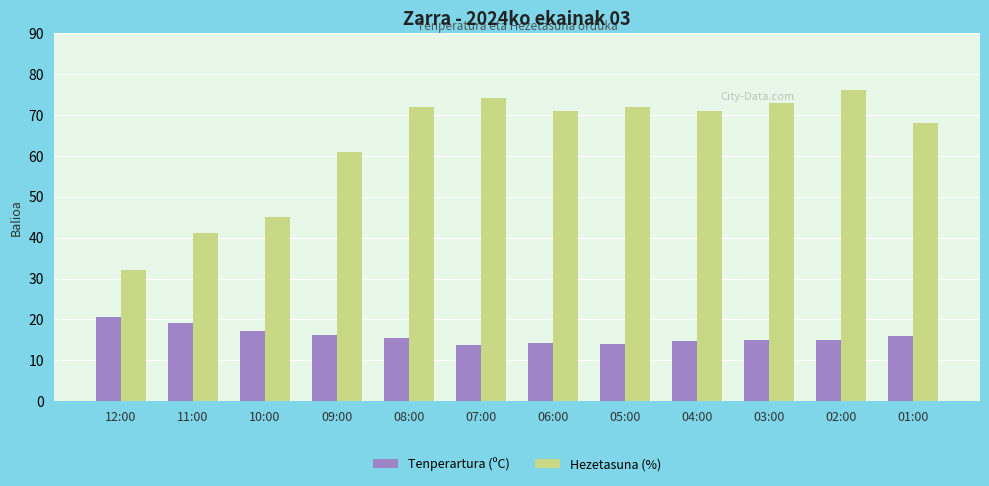

Rank the series by their maximum value, from highest to lowest.

Hezetasuna (%), Tenperartura (ºC)